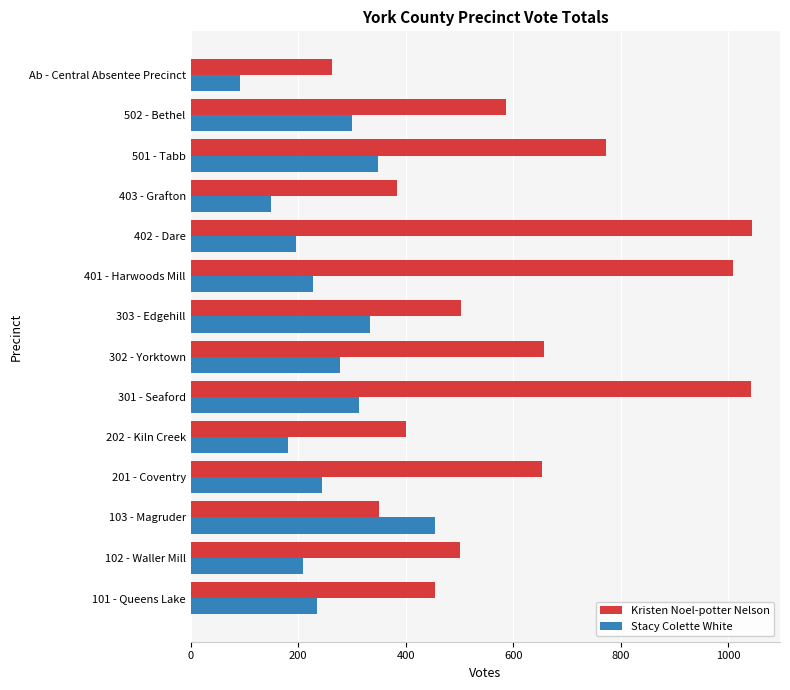

At how many categories does at least one series exceed 363?

13